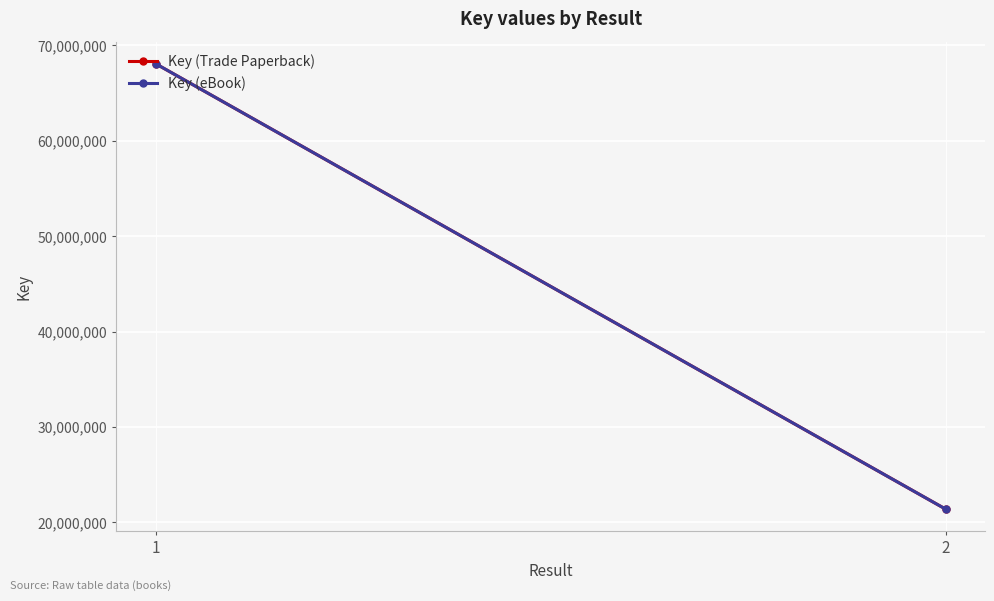

What is the sum of the Key (Trade Paperback) values at 2 and 1?

89463248